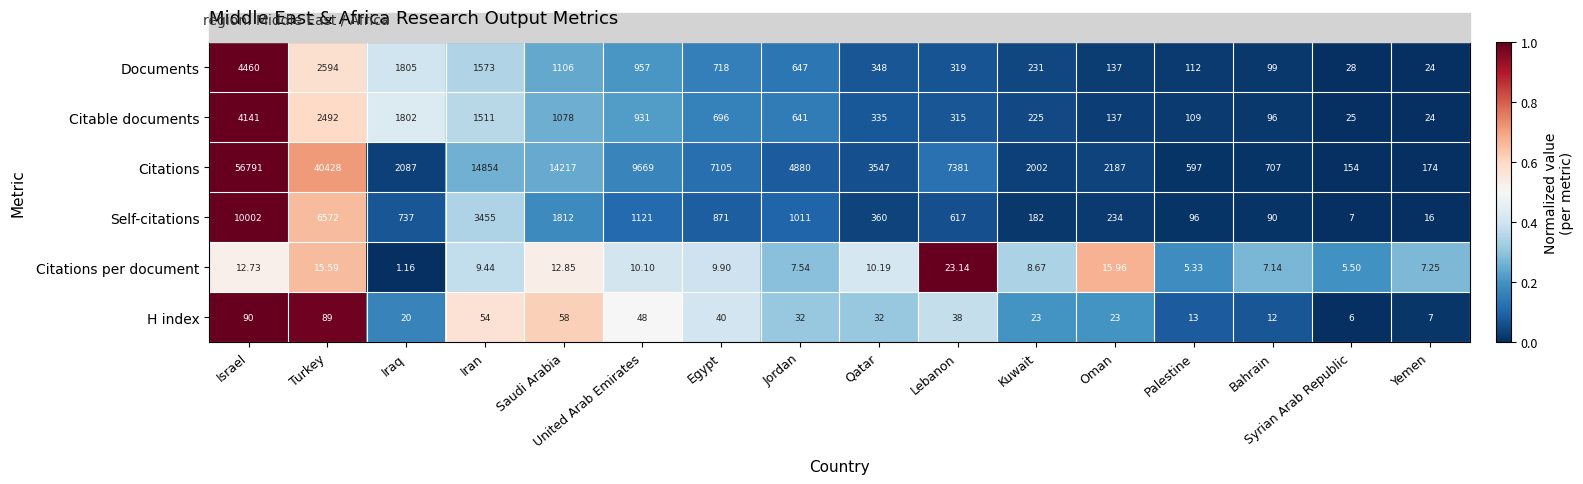

Where does the Citations per document series first go above 9?

Israel